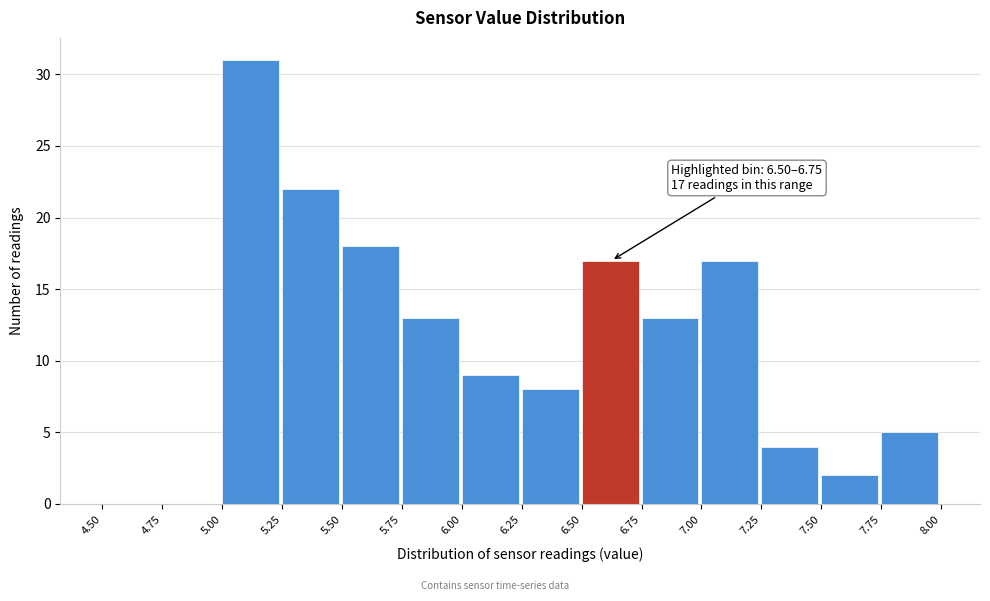

Over which range of the x-axis is the bar tallest?

5.00 to 5.25